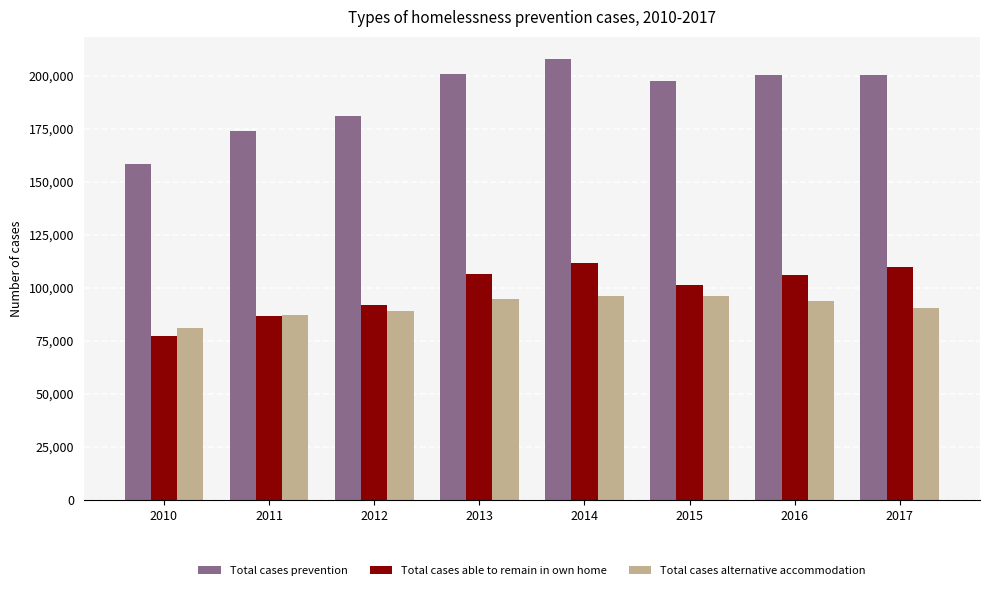

How many bars are there in total?

24